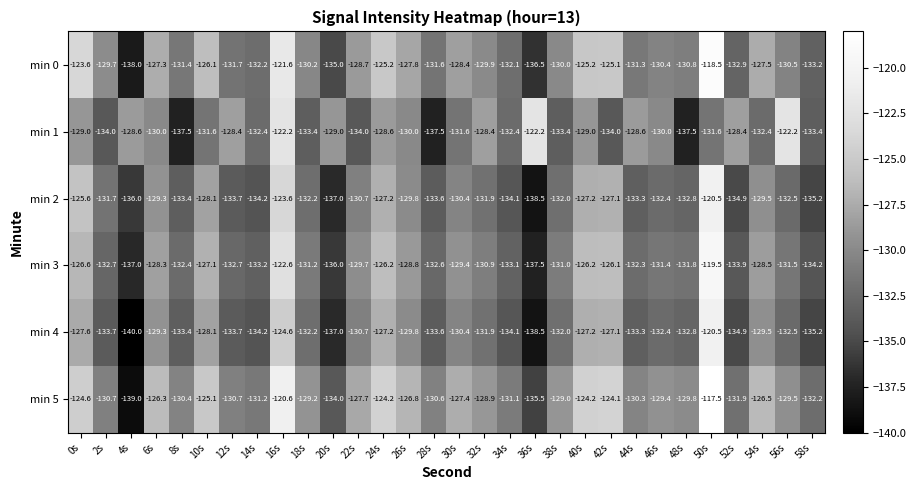

What is the smallest value displayed?

-140.0